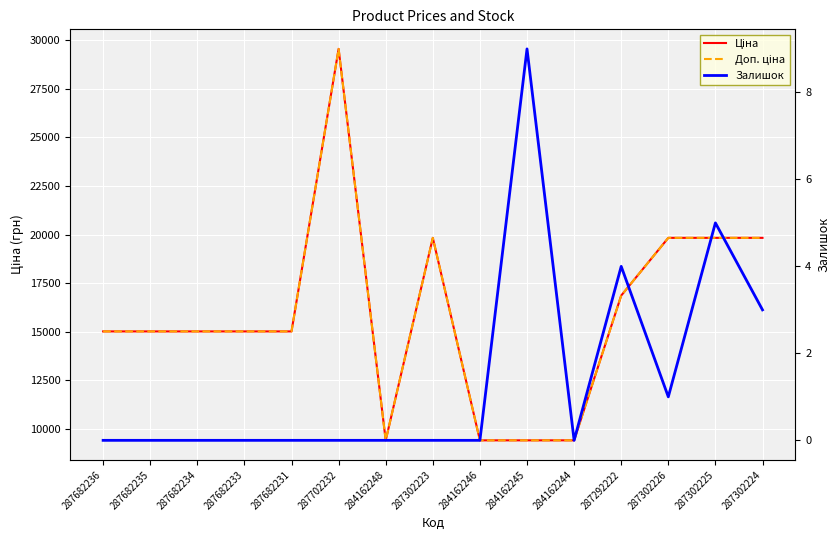

What are all the series names shown in the legend?

Ціна, Доп. ціна, Залишок